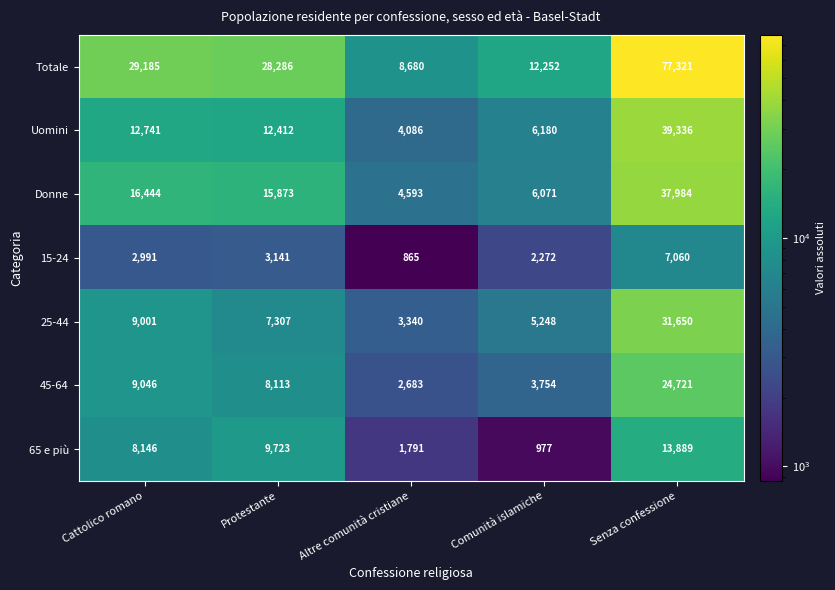

How many distinct data groups are displayed?

7